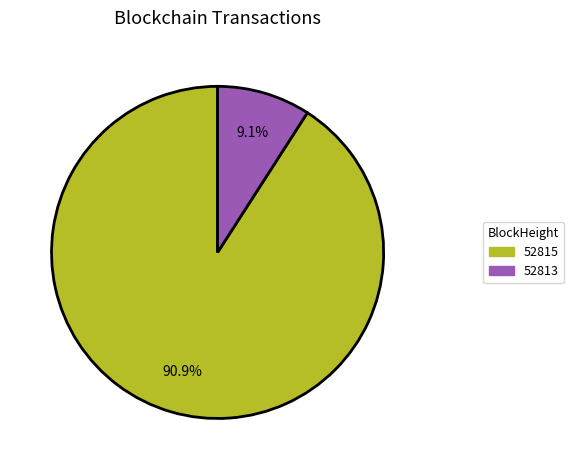

What percentage is the 52813 slice, to the nearest percent?

9%